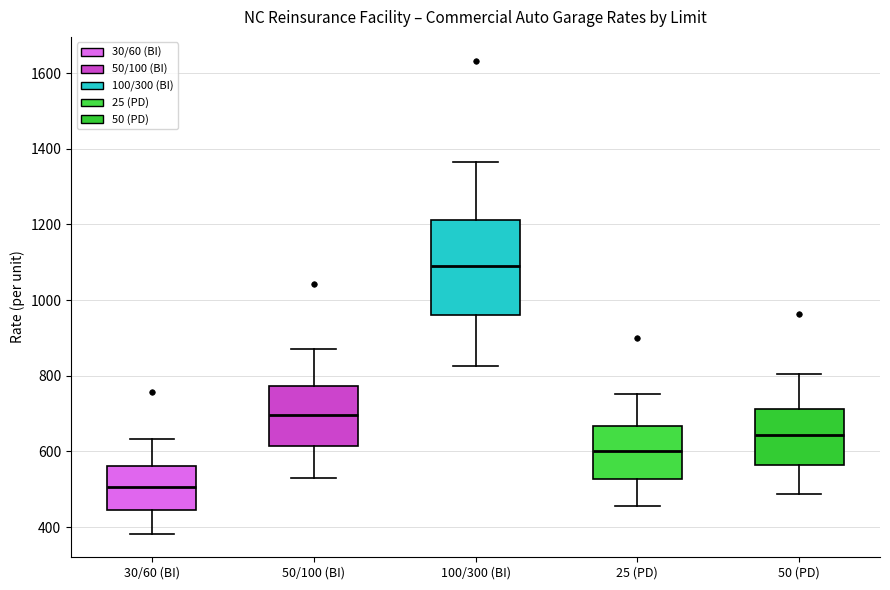

Which box is the tallest, from its lower edge to its upper edge?

100/300 (BI)